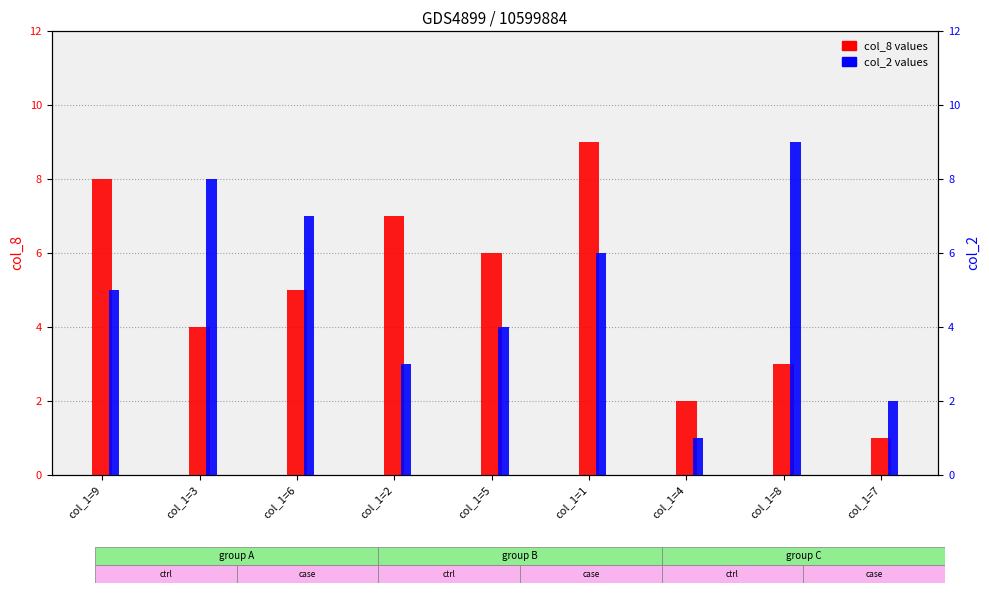

What is the value of the col_2 bar at the 5th from the left?

4